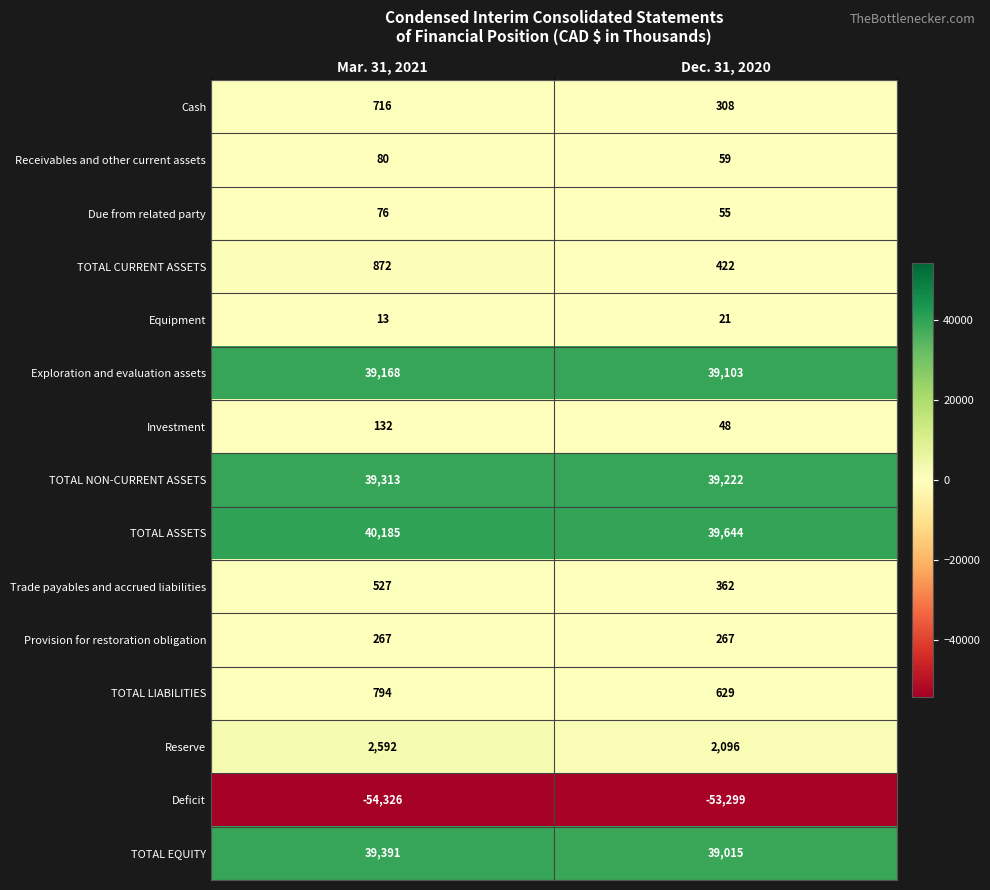

Count the number of data series in this chart.

15